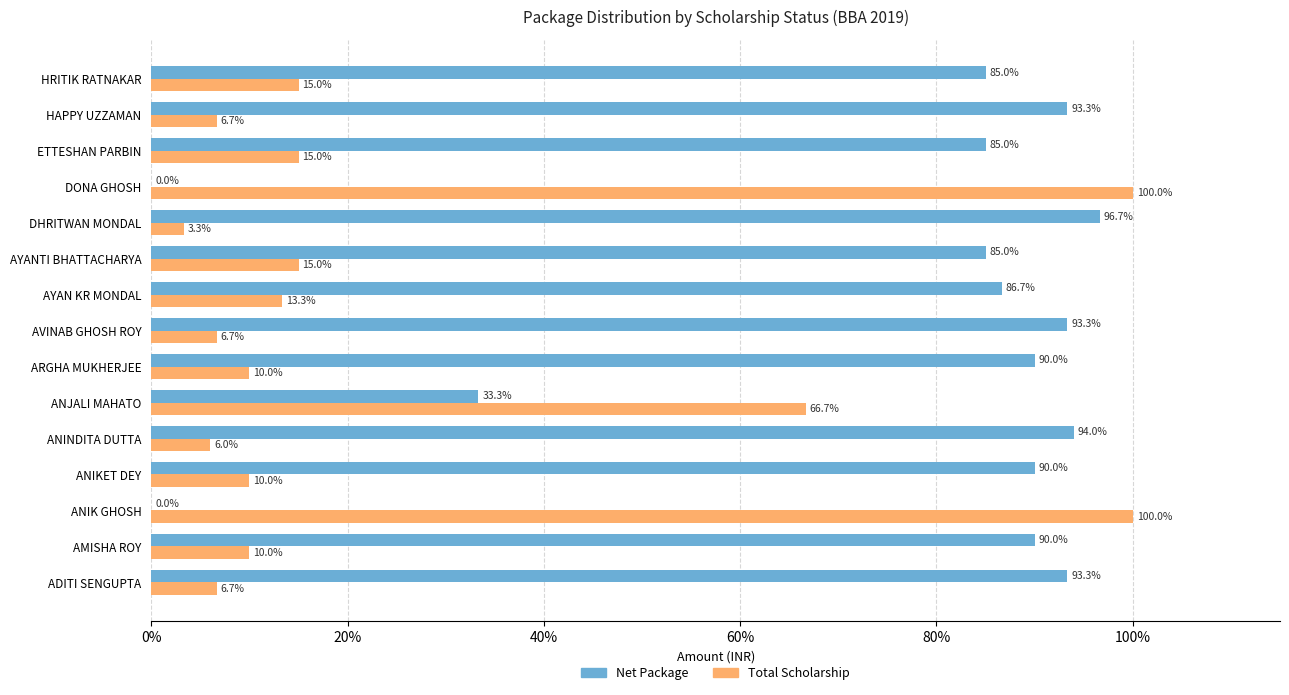

Which series has the largest total across all categories?

Net Package